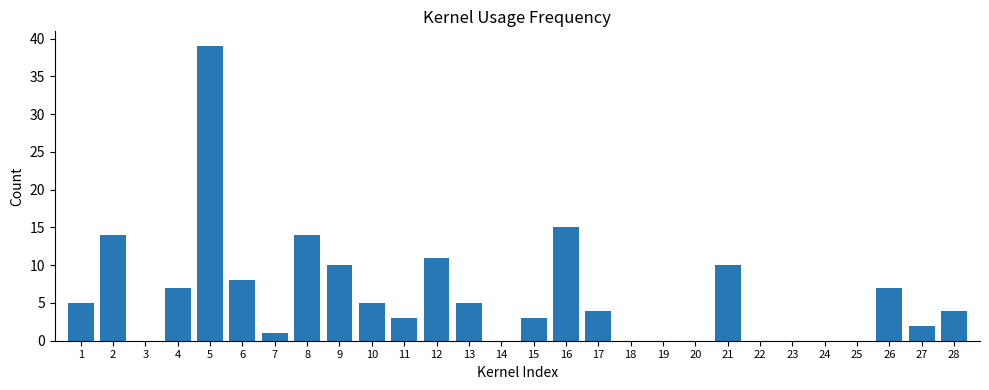

True or false: the data shows 1 at 1.

False